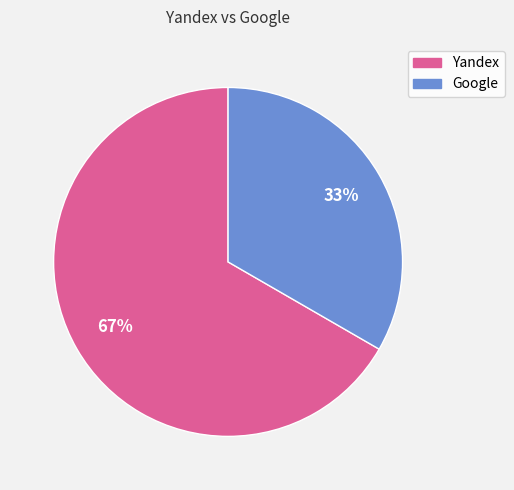

Does any single category account for the majority?

Yes